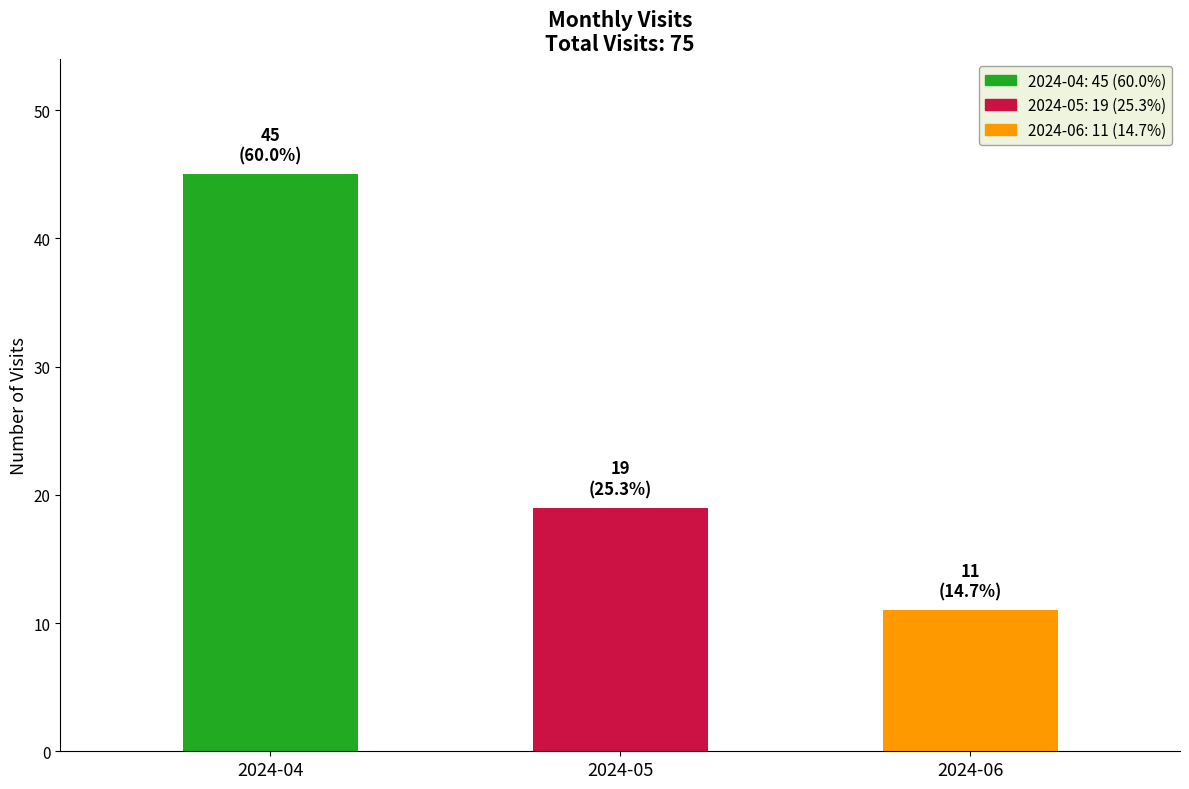

Reading left to right, extract all data points from this chart.

2024-04=45	2024-05=19	2024-06=11